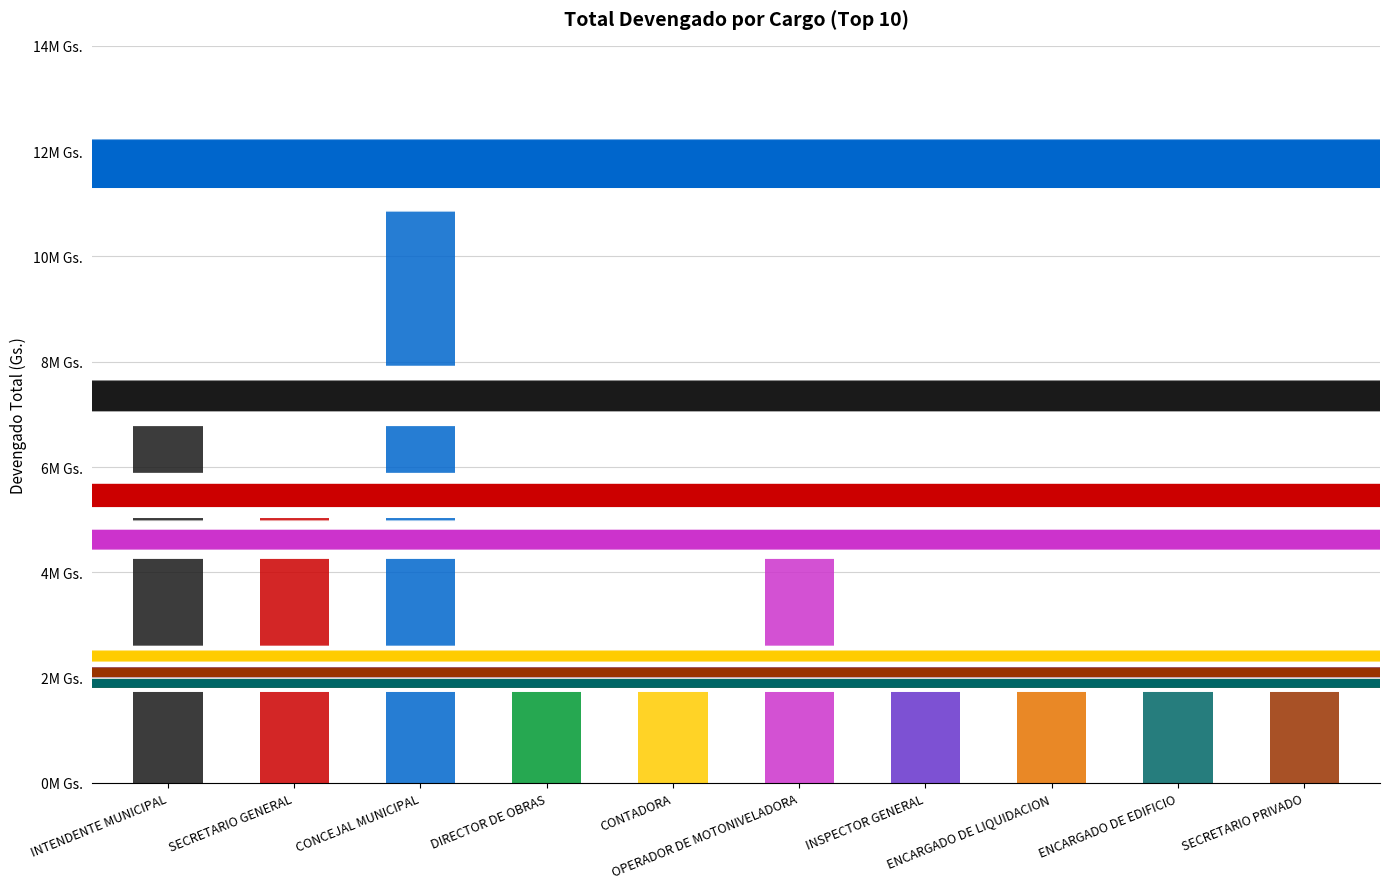

What is the difference between the values at OPERADOR DE MOTONIVELADORA and INTENDENTE MUNICIPAL?

1400000